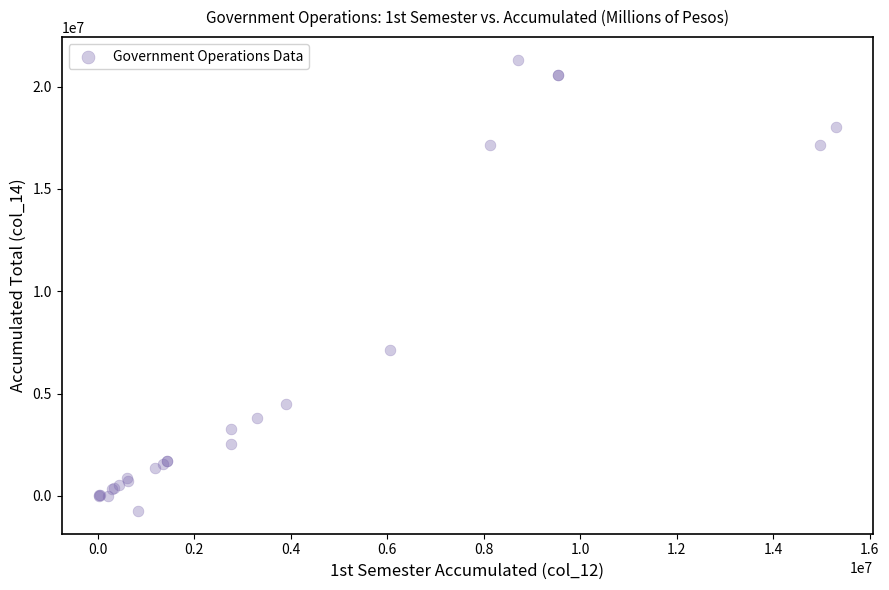

What Y value in the scatter plot is closest to 10287358?

7121138.6